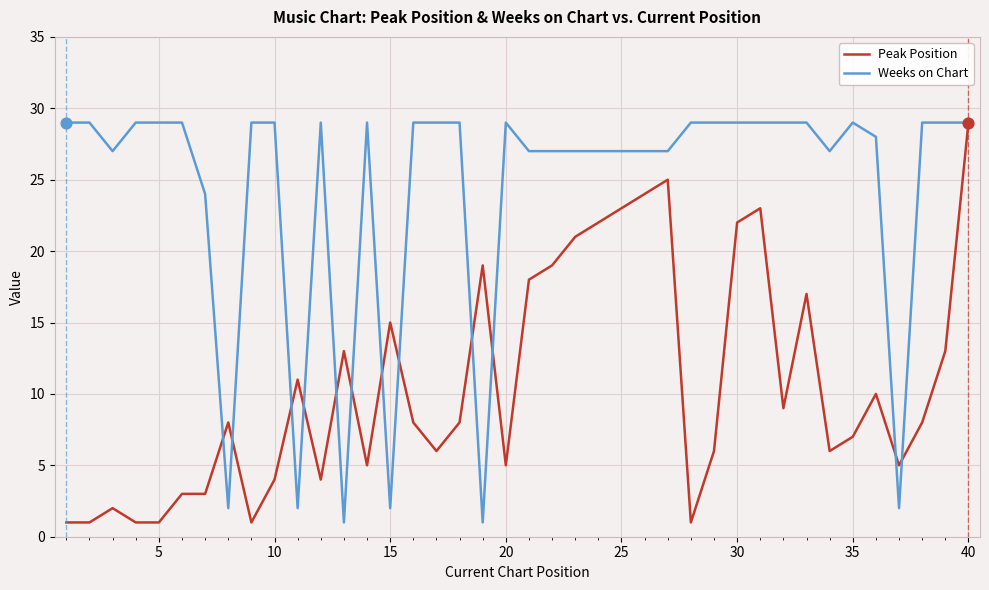

Which series has the largest total across all categories?

Weeks on Chart